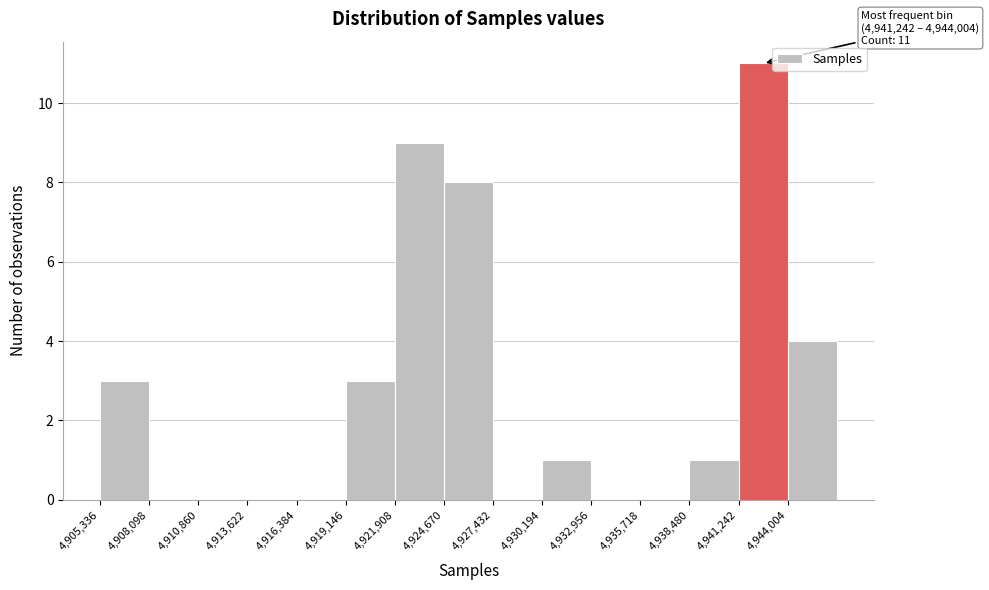

Which range on the x-axis has the tallest bar?

4941000 to 4944000